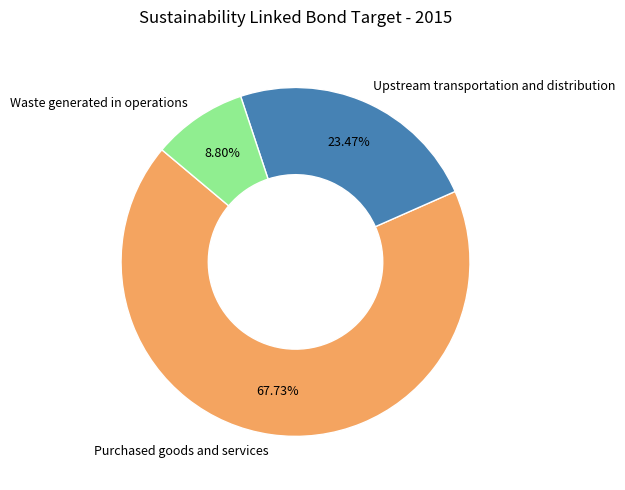

Is there any slice that represents more than half of the pie?

Yes